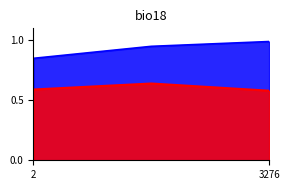

How many series are shown in this chart?

2